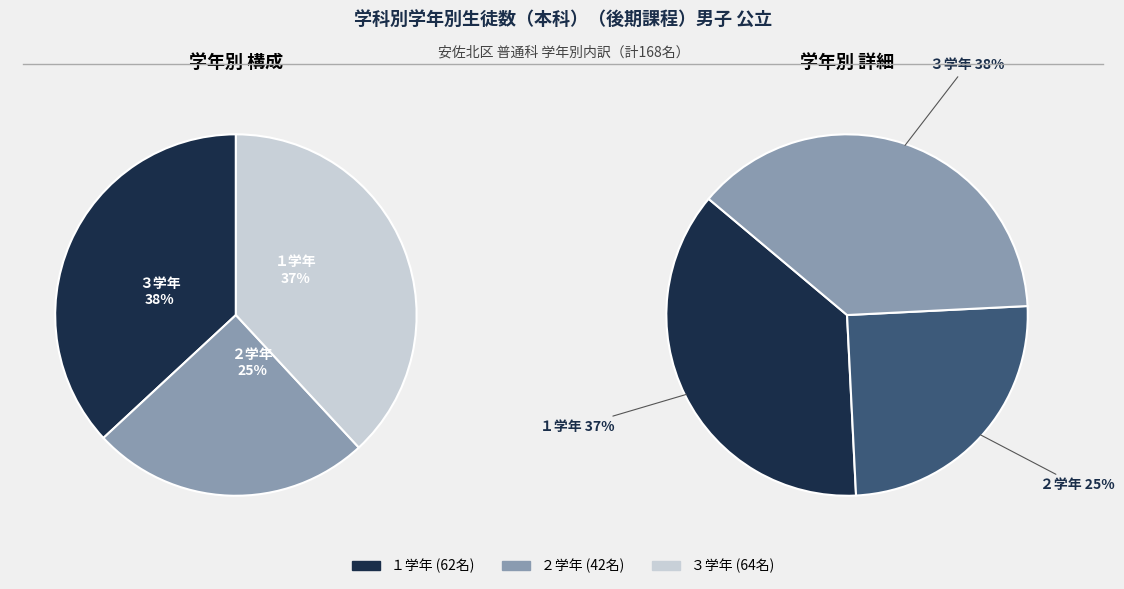

What percentage do １学年 and ３学年 together represent?

75.0%